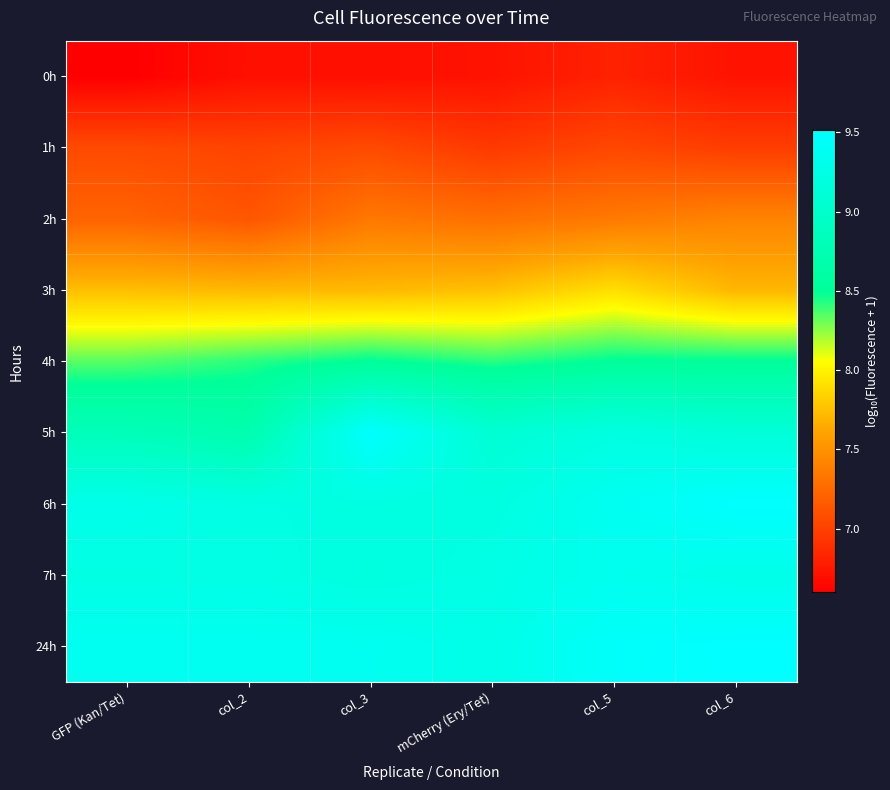

Rank the series at col_5 from lowest to highest value.

0h, 1h, 2h, 3h, 4h, 5h, 7h, 6h, 24h